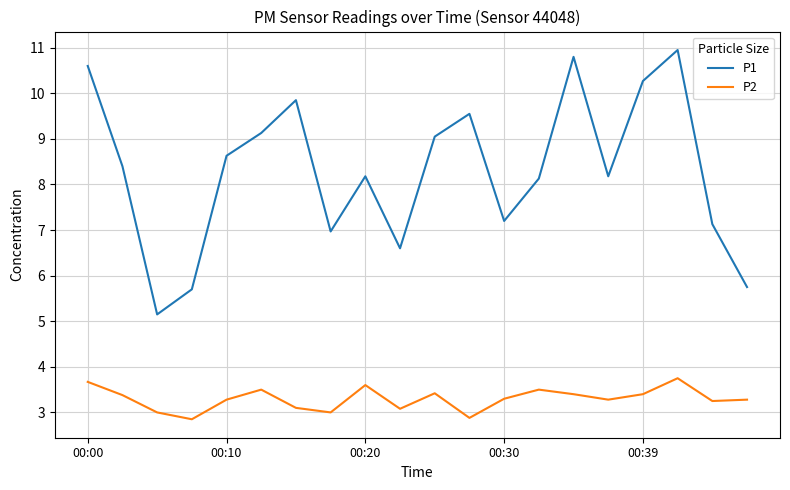

What is the lowest value of the P1 series?

5.2